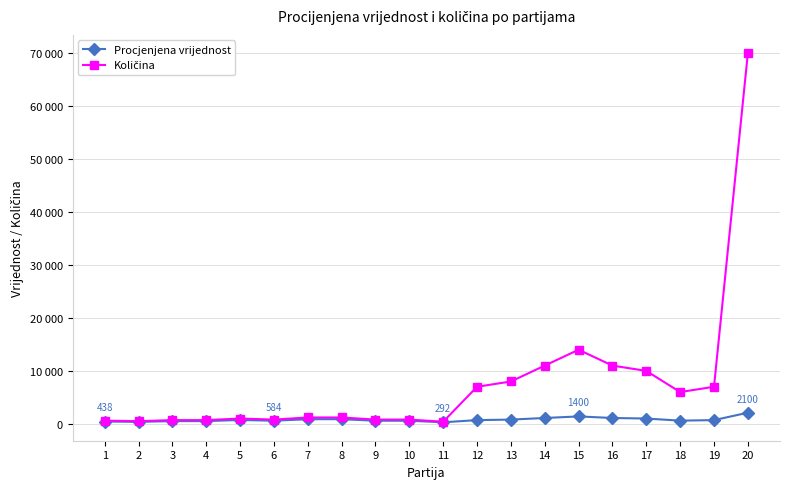

What is the difference between the Količina values at 19 and 16?

4000